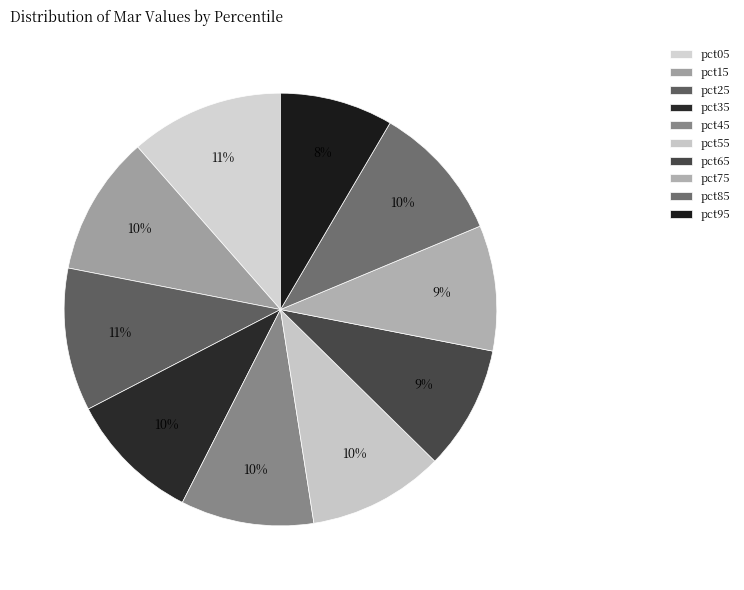

Is it true that pct65 is 9% of the pie?

True